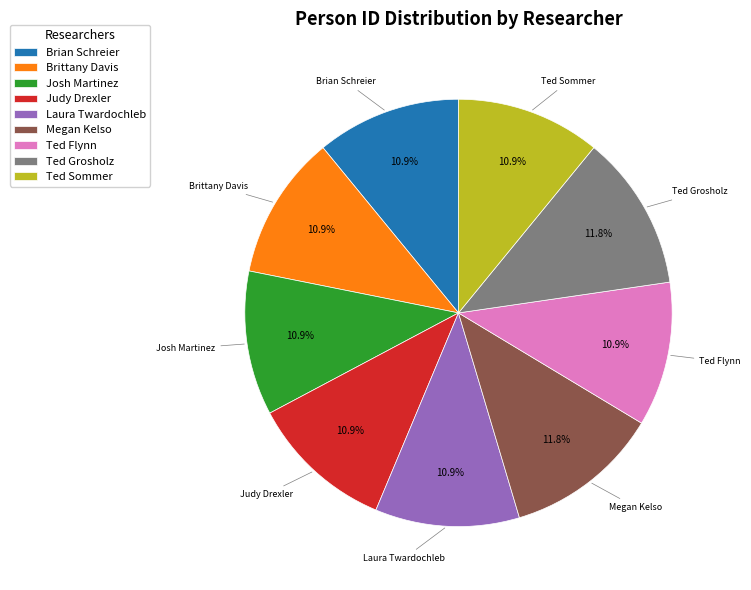

To the nearest percent, what percentage of the pie is Megan Kelso?

12%